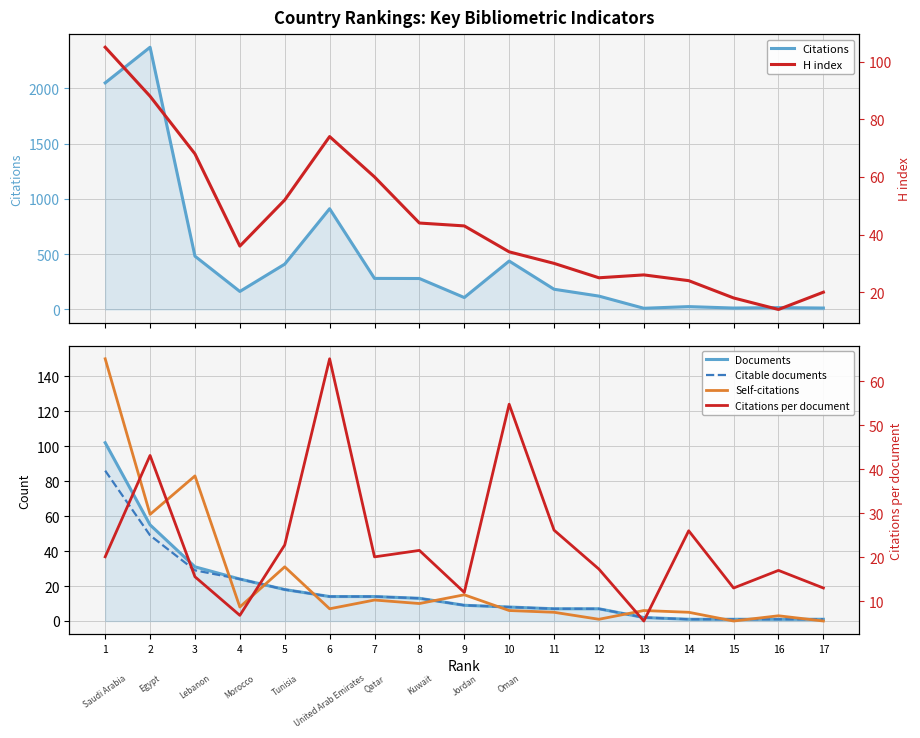

Is the value of Self-citations at 15 greater than the value of Citable documents at 13?

No